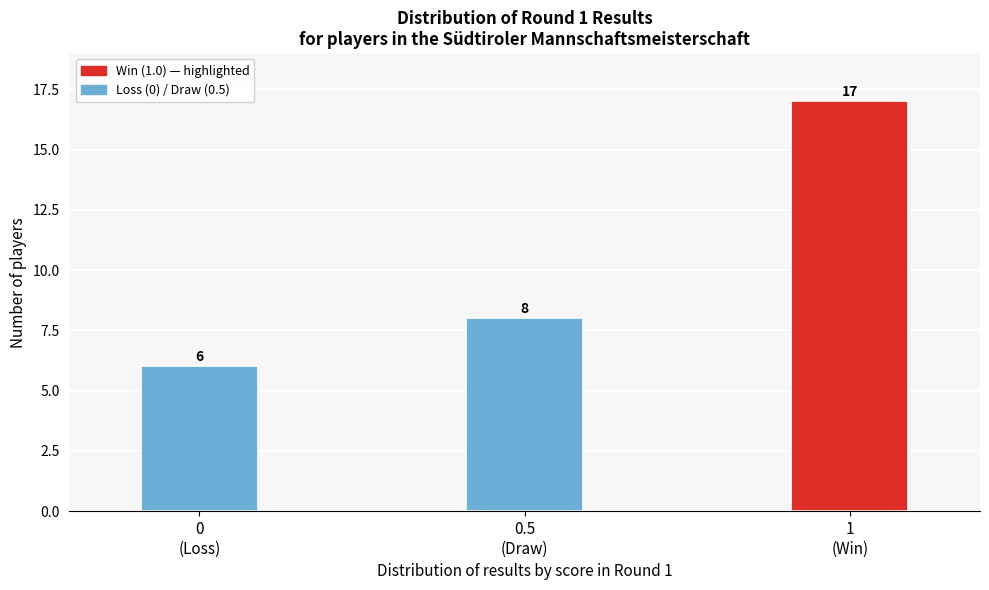

Reading left to right, list all the values displayed in this chart.

6	8	17